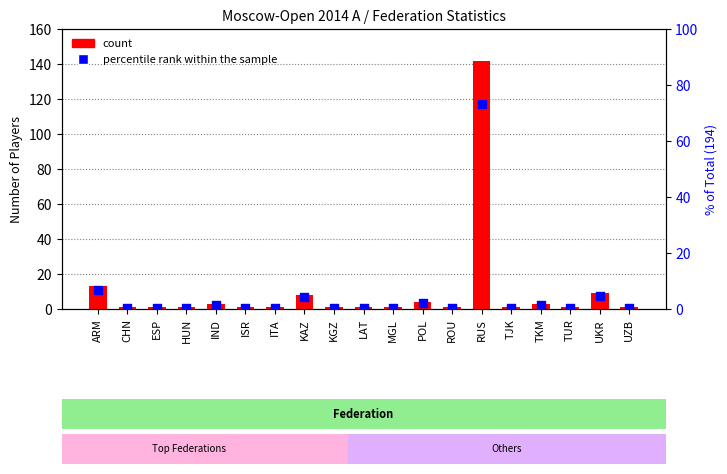

What is the total value across all series at UZB?

1.5